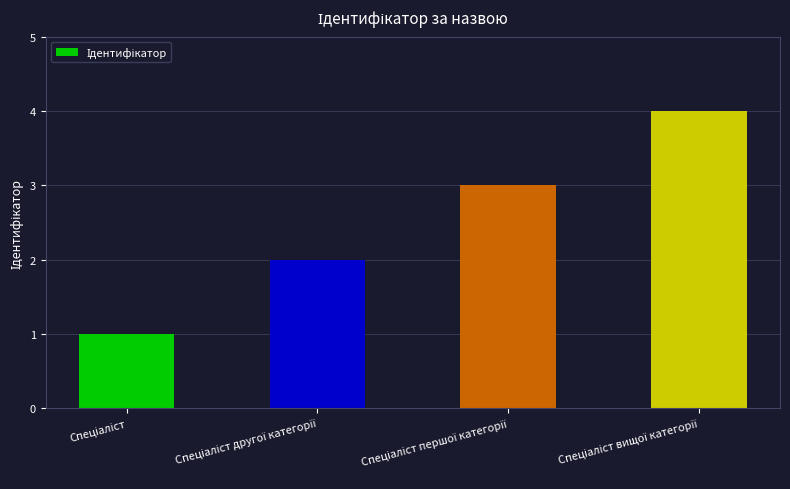

Does the chart contain stacked bars?

No